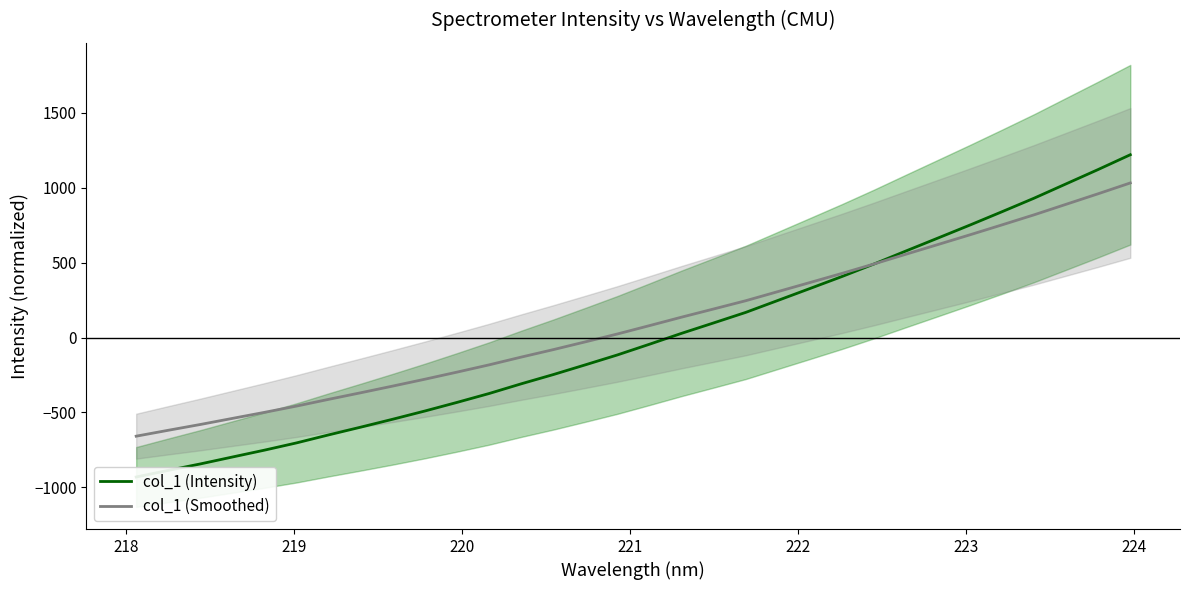

How many data points does each series have?

32